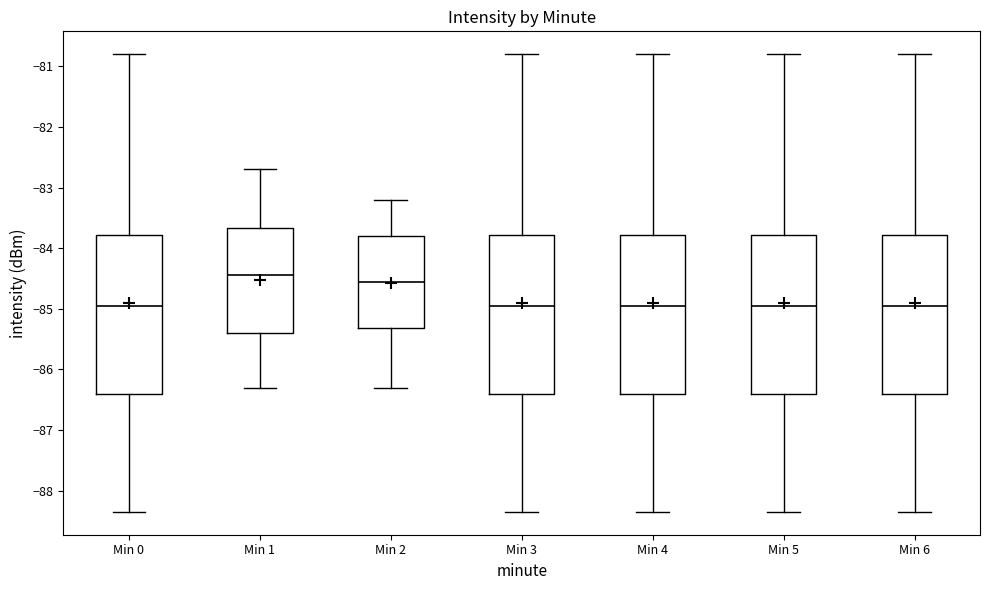

Reading left to right, read every box against the y-axis: the position of its median line, the range the box covers, and the ends of its whiskers. The values are not printed on the chart, so give them approximately, as read against the axis.

Min 0: median -85.0, box -86.4 to -83.8, whiskers -88.3 to -80.8
Min 1: median -84.4, box -85.4 to -83.7, whiskers -86.3 to -82.7
Min 2: median -84.5, box -85.3 to -83.8, whiskers -86.3 to -83.2
Min 3: median -85.0, box -86.4 to -83.8, whiskers -88.3 to -80.8
Min 4: median -85.0, box -86.4 to -83.8, whiskers -88.3 to -80.8
Min 5: median -85.0, box -86.4 to -83.8, whiskers -88.3 to -80.8
Min 6: median -85.0, box -86.4 to -83.8, whiskers -88.3 to -80.8